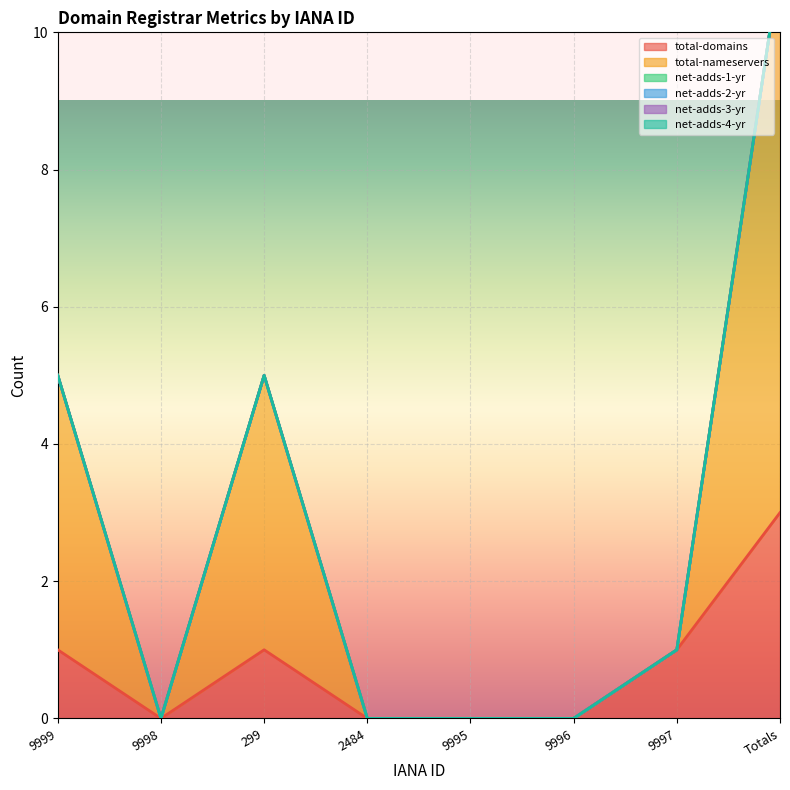

True or false: total-domains has a value of 0 at 299.

False